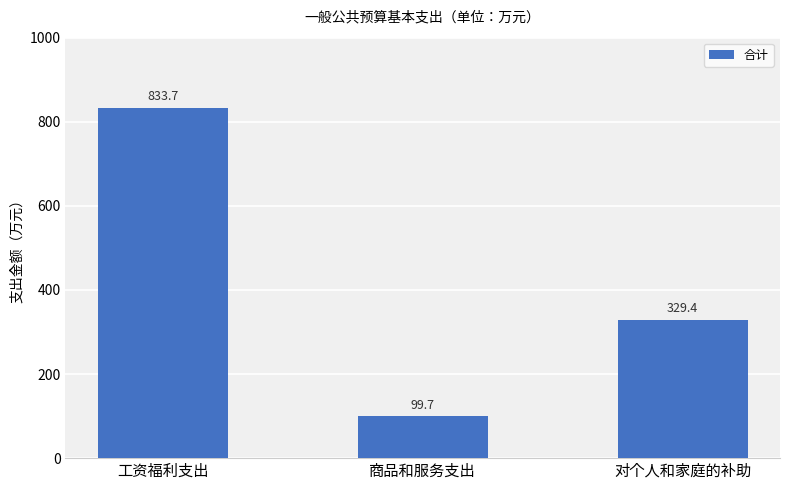

At which label is the value closest to 466?

对个人和家庭的补助